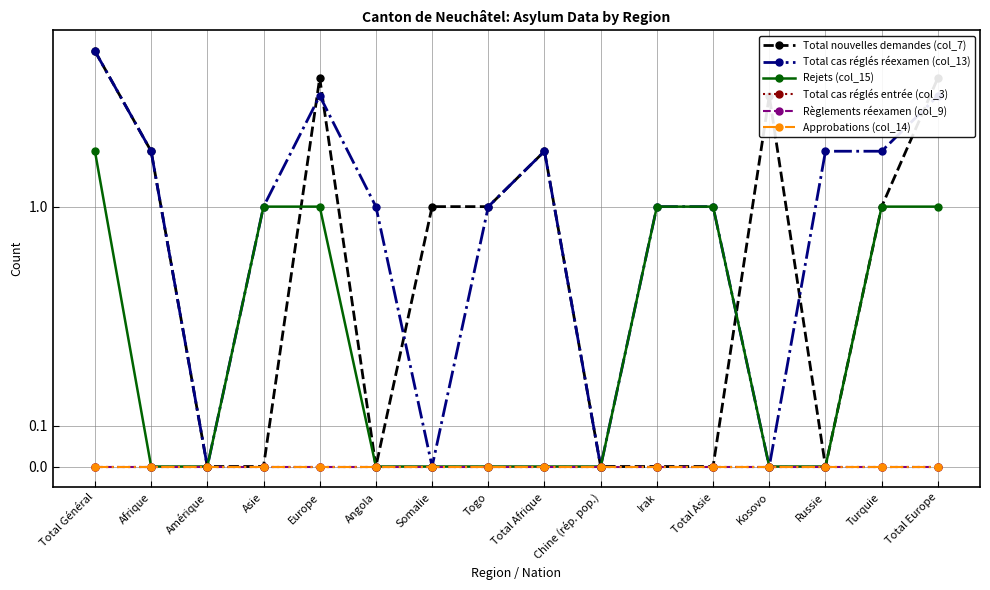

What position from the right is Total Europe?

1